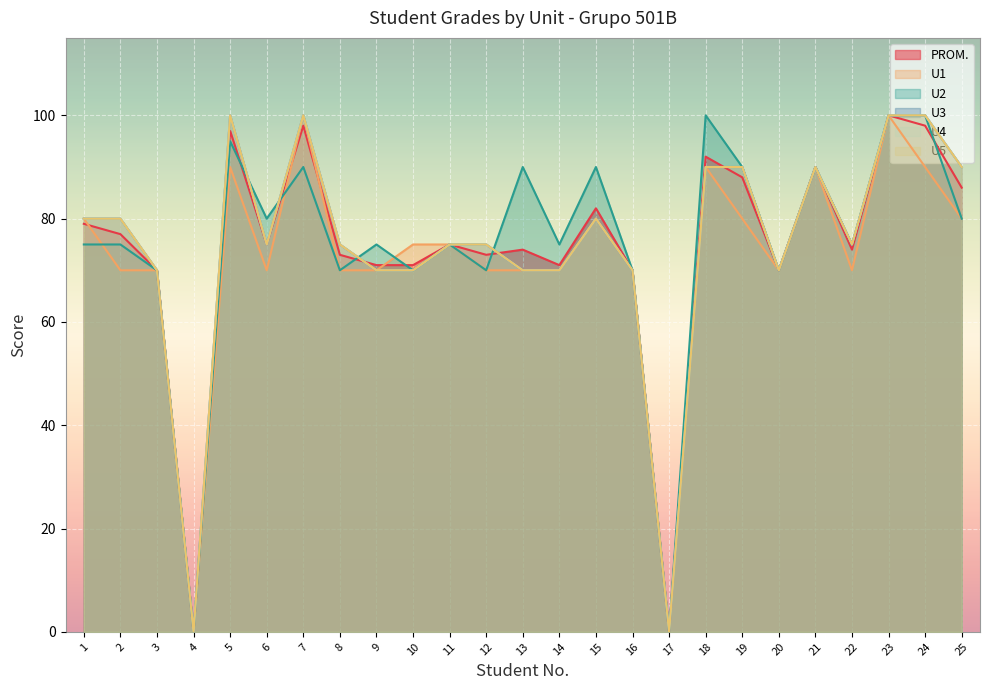

Which category has the lowest value in the U4 series?

4